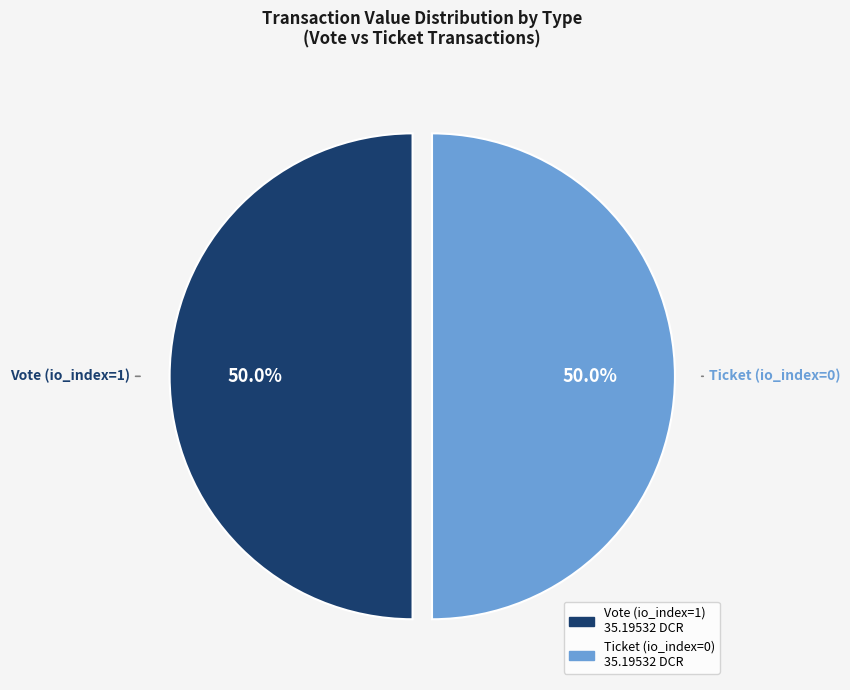

What is the ratio of the value at Vote to the value at Ticket?

1.0